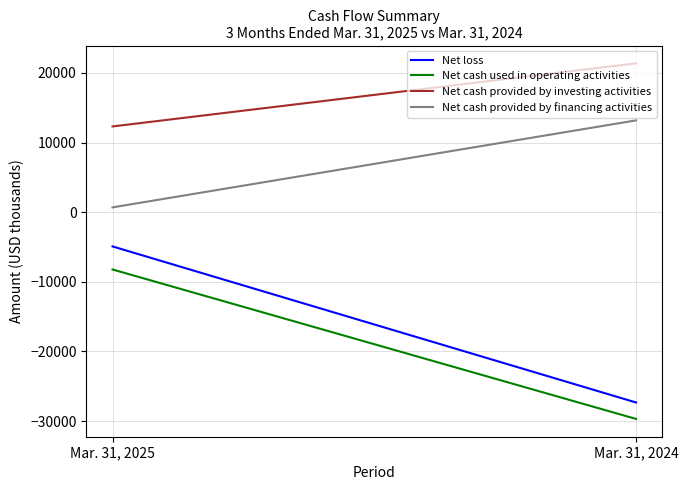

What is the sum of all Net cash used in operating activities values?

-37936